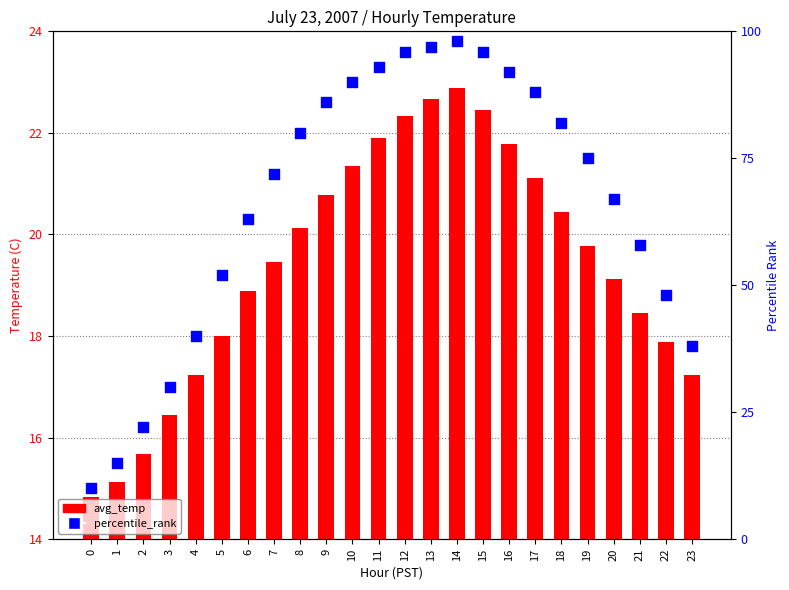

Which series has the largest Y range (max minus min)?

percentile_rank